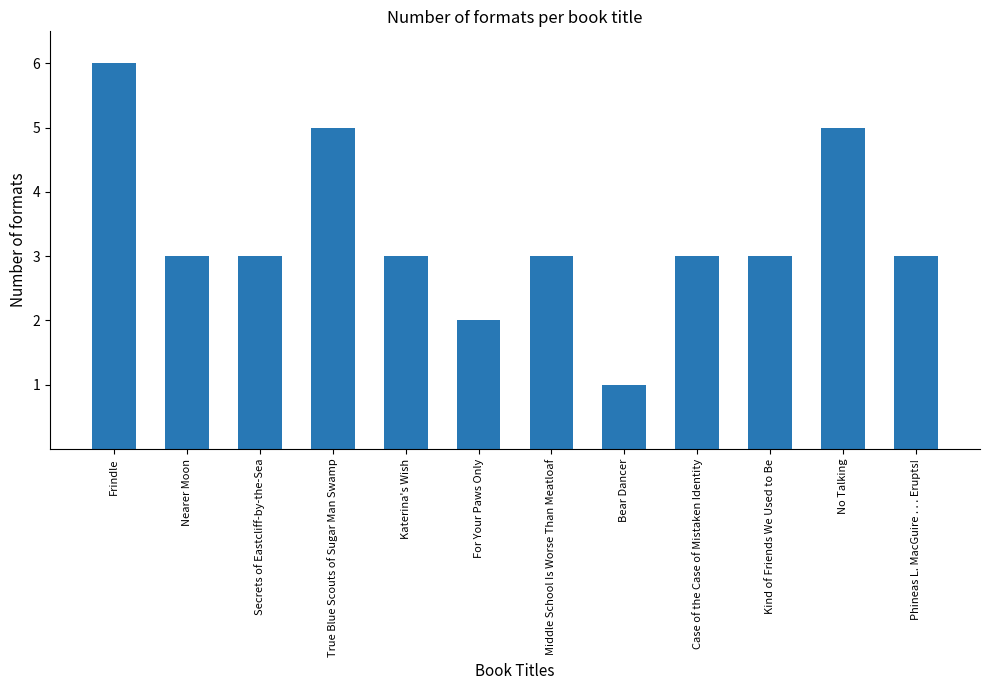

At which category does the chart reach its minimum across all series?

Bear Dancer